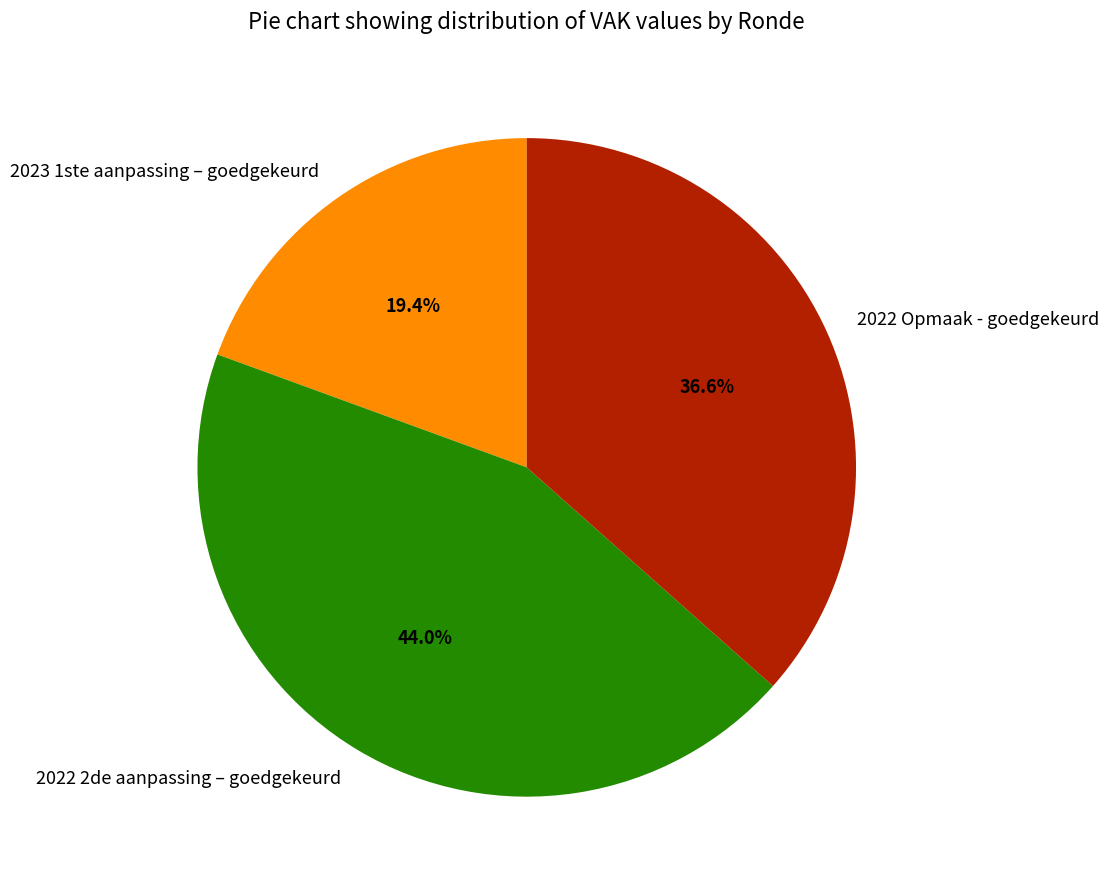

To the nearest percent, what is the difference between the largest and smallest slice percentages?

25%